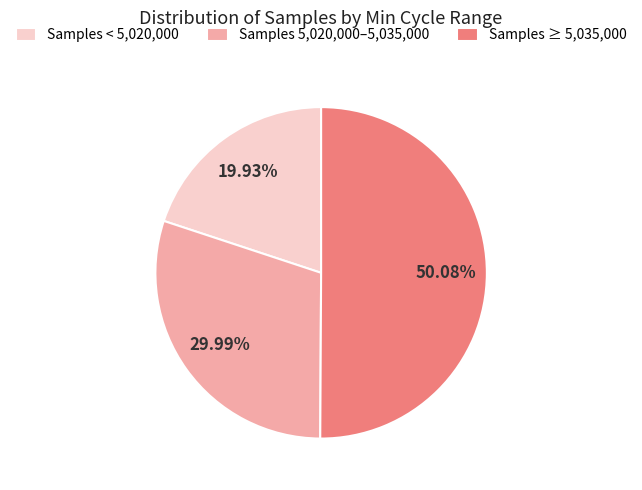

What is the ratio of the value at Samples < 5,020,000 to the value at Samples ≥ 5,035,000?

0.4